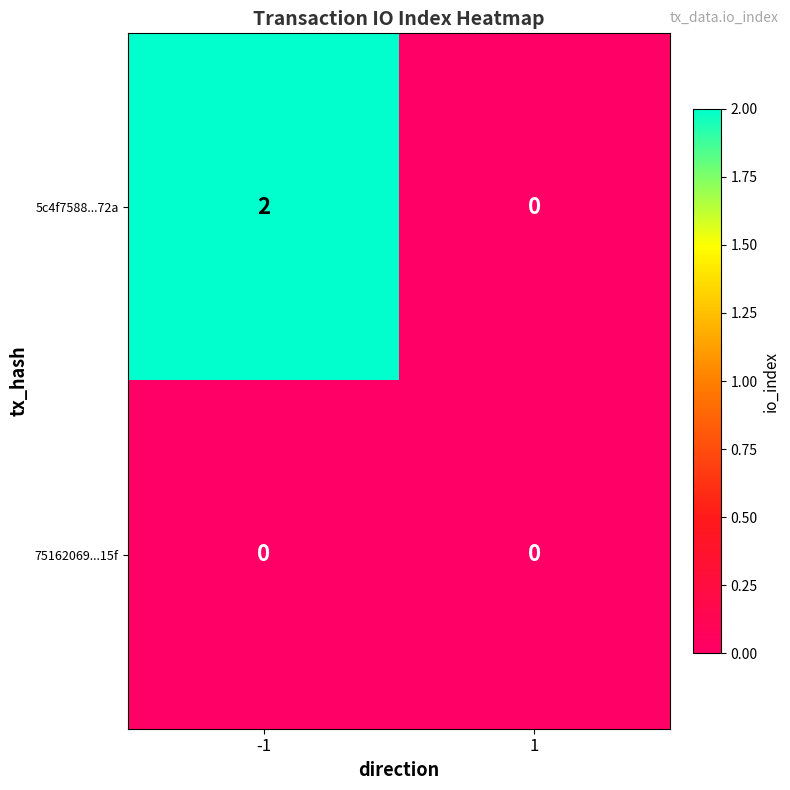

Reading right to left, extract all data points from this chart.

5c4f7588...72a: 1=0	-1=2
75162069...15f: 1=0	-1=0